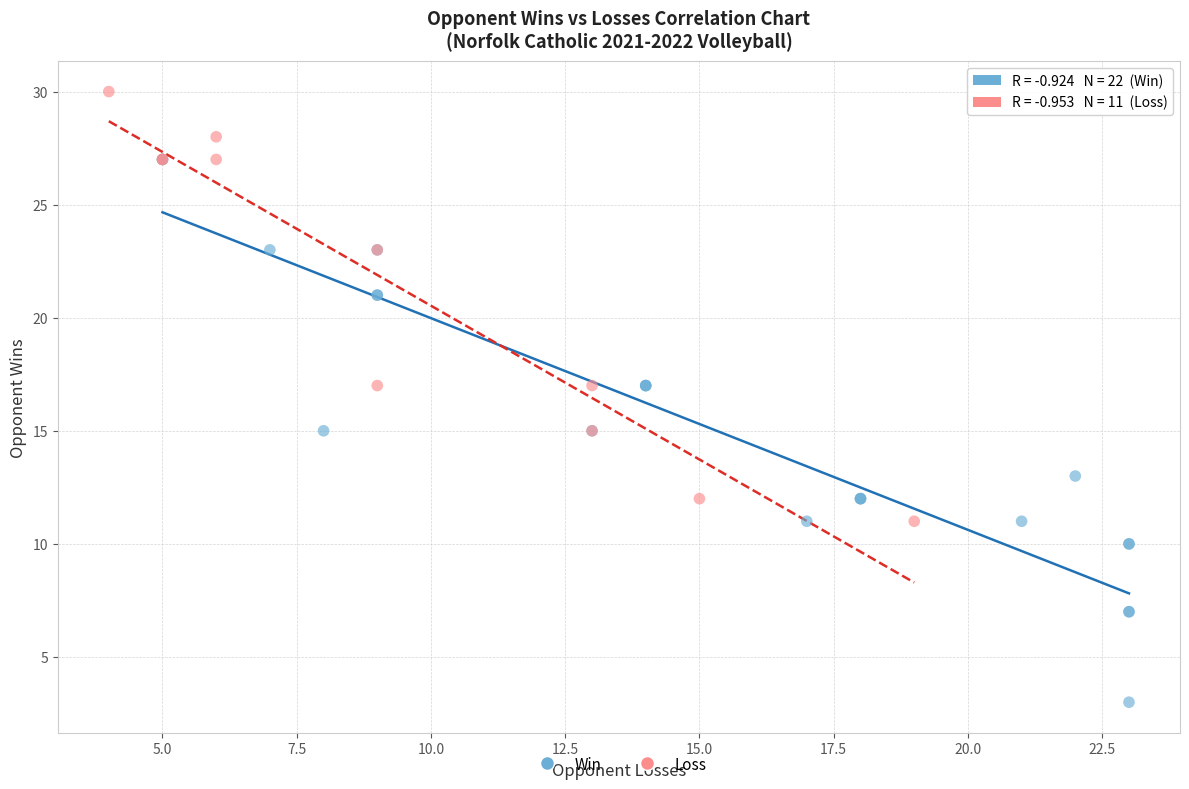

Which series has the widest spread of Y values?

Win